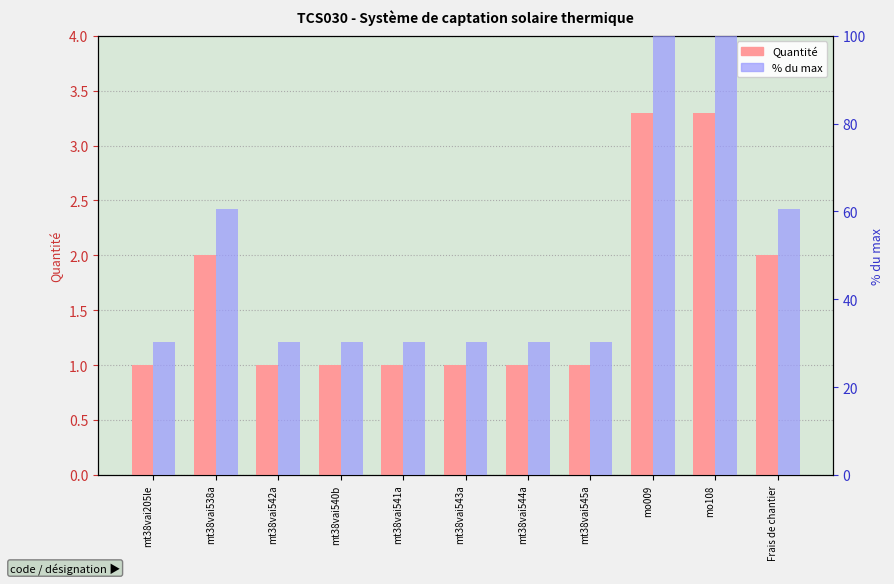

True or false: % du max has a value of 100.0 at mo108.

True